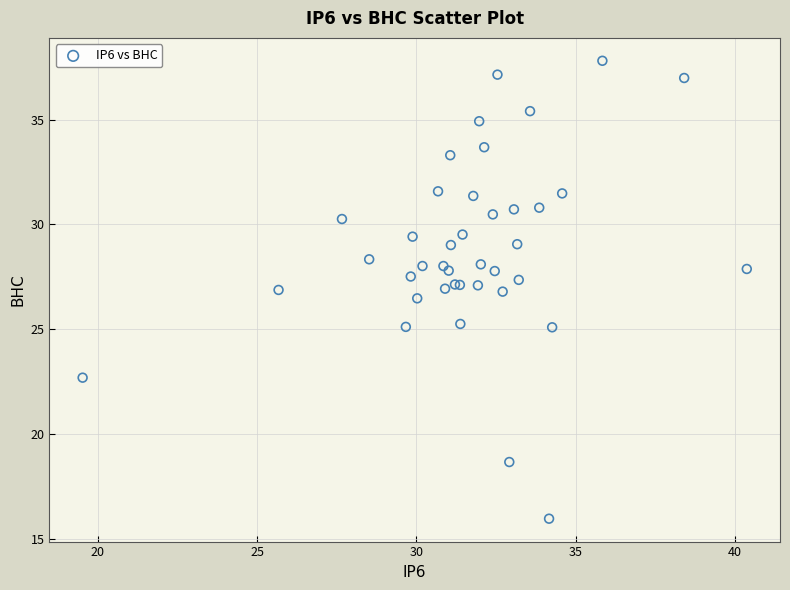

What Y value in the scatter plot is closest to 26?

26.5